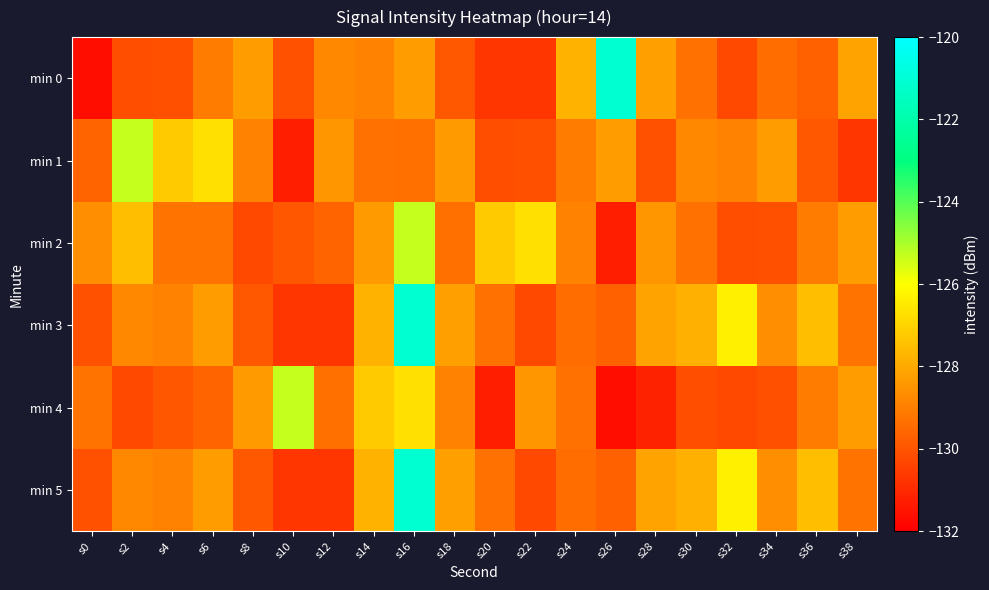

Reading left to right, what are all the values shown in this chart?

min 0: s0=-131.6	s2=-130.2	s4=-130.1	s6=-129.1	s8=-128.3	s10=-130.1	s12=-128.8	s14=-128.9	s16=-128.3	s18=-129.9	s20=-130.7	s22=-130.7	s24=-127.7	s26=-121.1	s28=-128.2	s30=-129.3	s32=-130.3	s34=-129.5	s36=-129.7	s38=-128.1
min 1: s0=-129.7	s2=-125.3	s4=-127.2	s6=-126.7	s8=-128.9	s10=-131.3	s12=-128.4	s14=-129.3	s16=-129.3	s18=-128.4	s20=-130.2	s22=-130.1	s24=-129.1	s26=-128.3	s28=-130.1	s30=-128.8	s32=-128.9	s34=-128.3	s36=-129.9	s38=-130.7
min 2: s0=-128.6	s2=-127.5	s4=-129.2	s6=-129.3	s8=-130.3	s10=-130.0	s12=-129.7	s14=-128.4	s16=-125.3	s18=-129.3	s20=-127.2	s22=-126.7	s24=-128.9	s26=-131.3	s28=-128.4	s30=-129.3	s32=-130.2	s34=-130.1	s36=-129.1	s38=-128.3
min 3: s0=-130.1	s2=-128.8	s4=-128.9	s6=-128.3	s8=-129.9	s10=-130.7	s12=-130.7	s14=-127.7	s16=-121.1	s18=-128.2	s20=-129.3	s22=-130.3	s24=-129.5	s26=-129.7	s28=-128.1	s30=-127.9	s32=-126.4	s34=-128.6	s36=-127.5	s38=-129.2
min 4: s0=-129.3	s2=-130.3	s4=-130.0	s6=-129.7	s8=-128.4	s10=-125.3	s12=-129.3	s14=-127.2	s16=-126.7	s18=-128.9	s20=-131.3	s22=-128.4	s24=-129.3	s26=-131.6	s28=-131.2	s30=-130.2	s32=-130.3	s34=-130.1	s36=-129.1	s38=-128.3
min 5: s0=-130.1	s2=-128.8	s4=-128.9	s6=-128.3	s8=-129.9	s10=-130.7	s12=-130.7	s14=-127.7	s16=-121.1	s18=-128.2	s20=-129.3	s22=-130.3	s24=-129.5	s26=-129.7	s28=-128.1	s30=-127.9	s32=-126.4	s34=-128.6	s36=-127.5	s38=-129.2